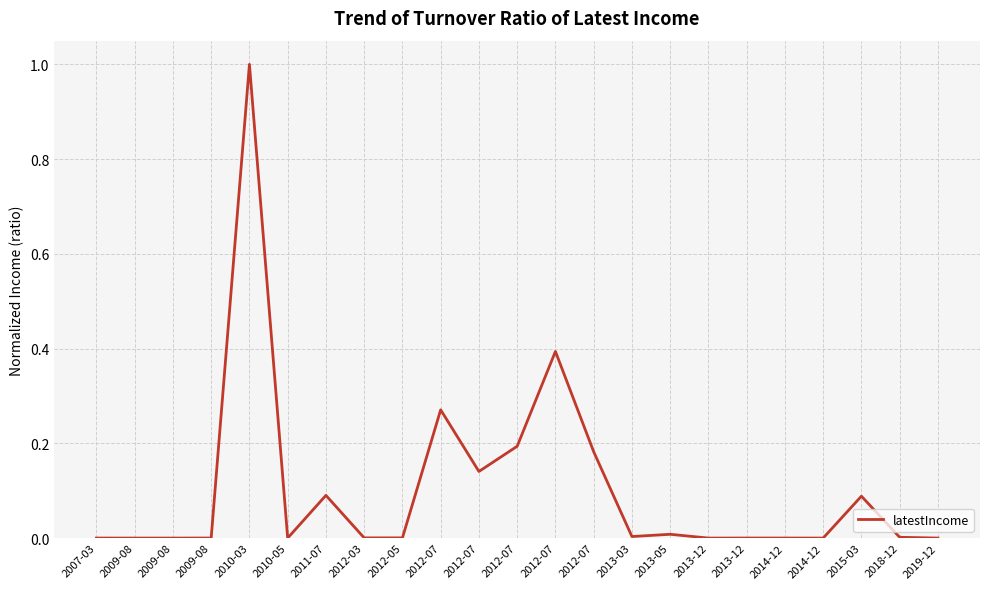

Rank the categories by value from lowest to highest.

2013-12, 2010-05, 2009-08, 2009-08, 2014-12, 2019-12, 2007-03, 2014-12, 2013-12, 2009-08, 2012-05, 2012-03, 2018-12, 2013-03, 2013-05, 2015-03, 2011-07, 2012-07, 2012-07, 2012-07, 2012-07, 2012-07, 2010-03